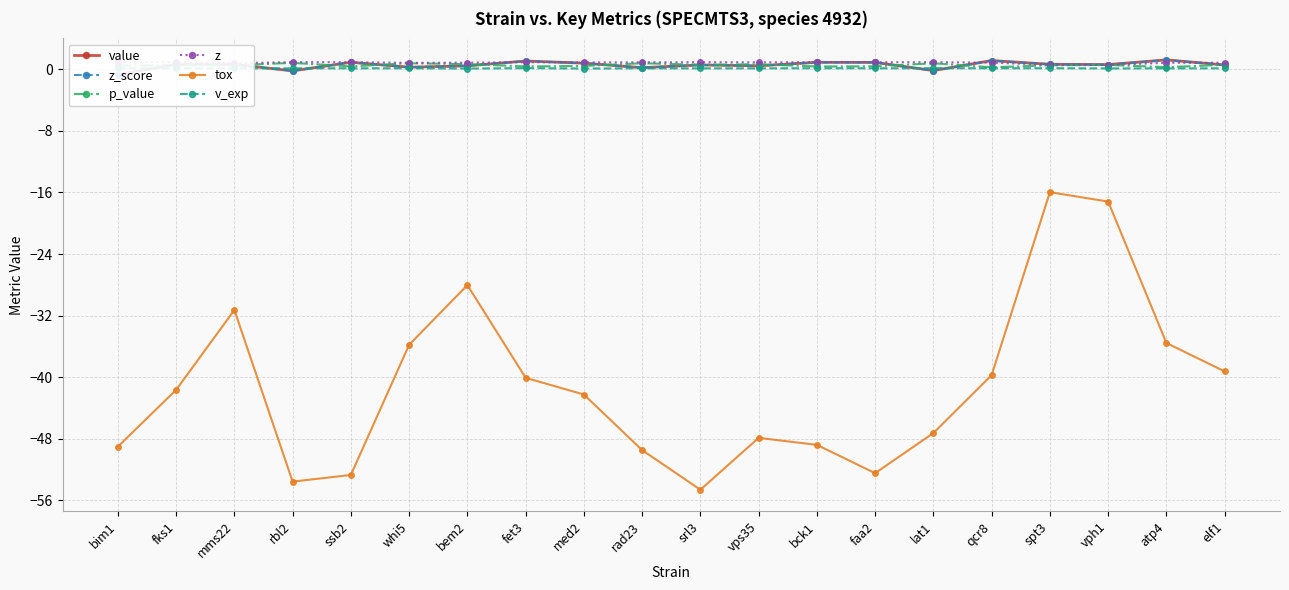

What is the total value across all series at mms22?

-28.6